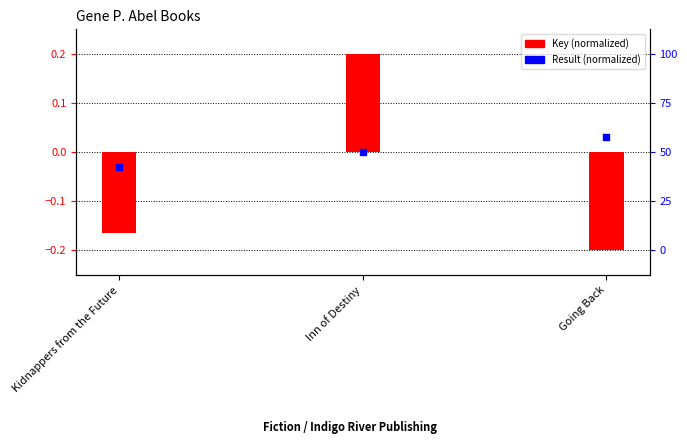

Which series has the largest total across all categories?

Result